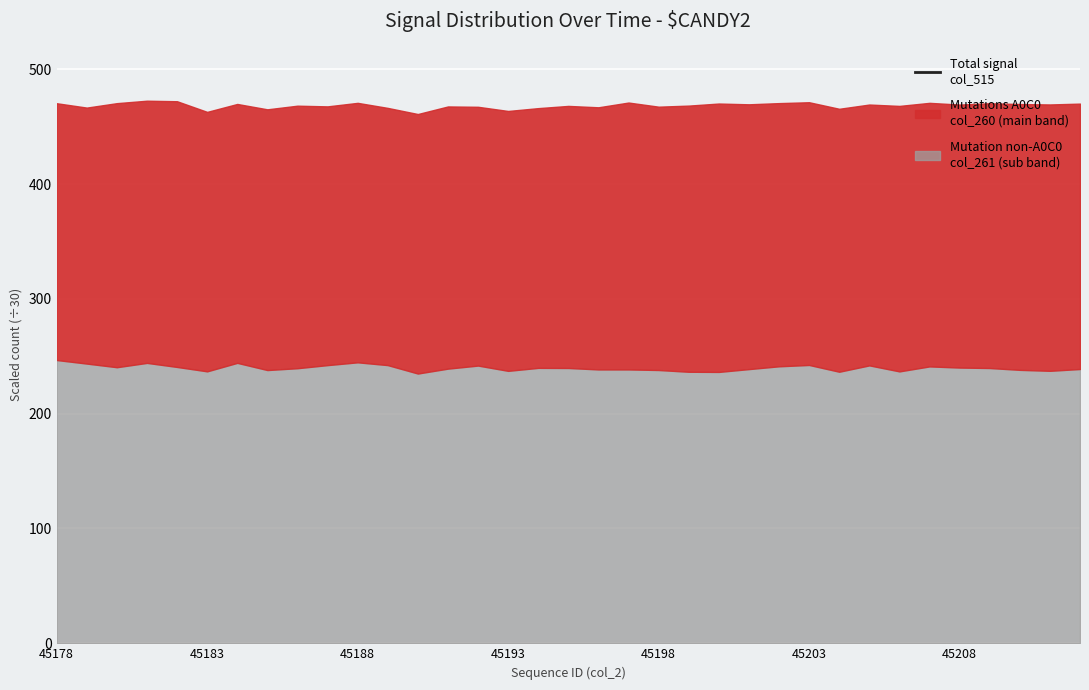

True or false: the data shows 399.5 at 29.

False